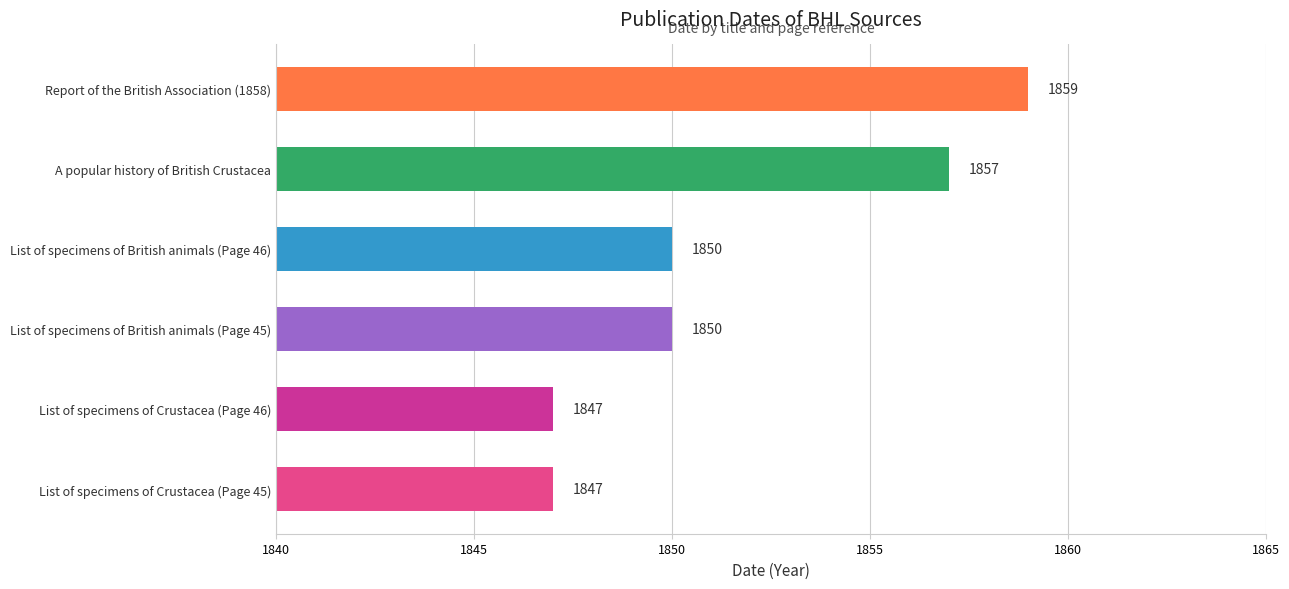

The chart shows a value of 1847 at List of specimens of Crustacea (Page 46). True or false?

True